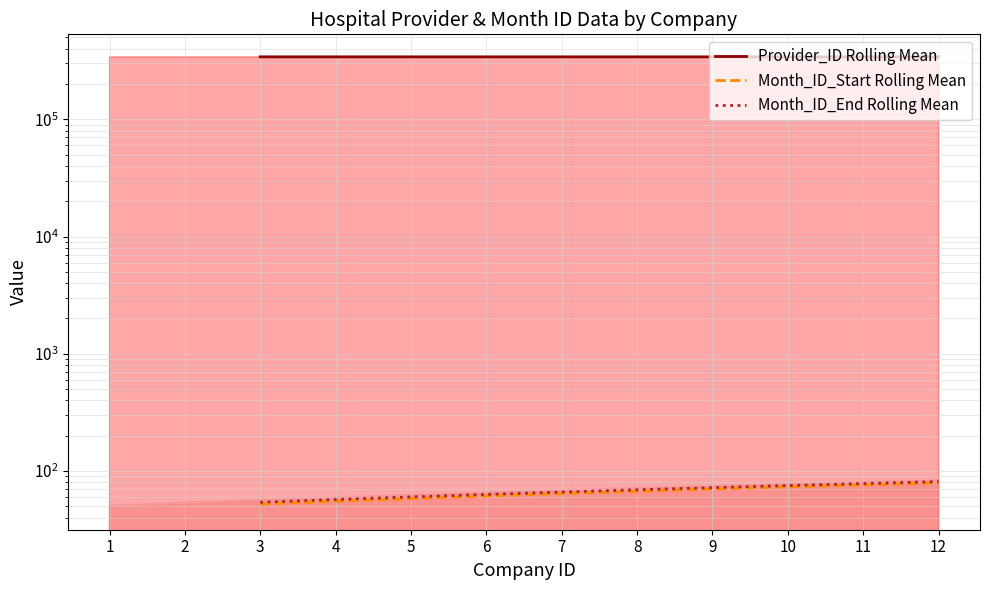

Count the number of data series in this chart.

3